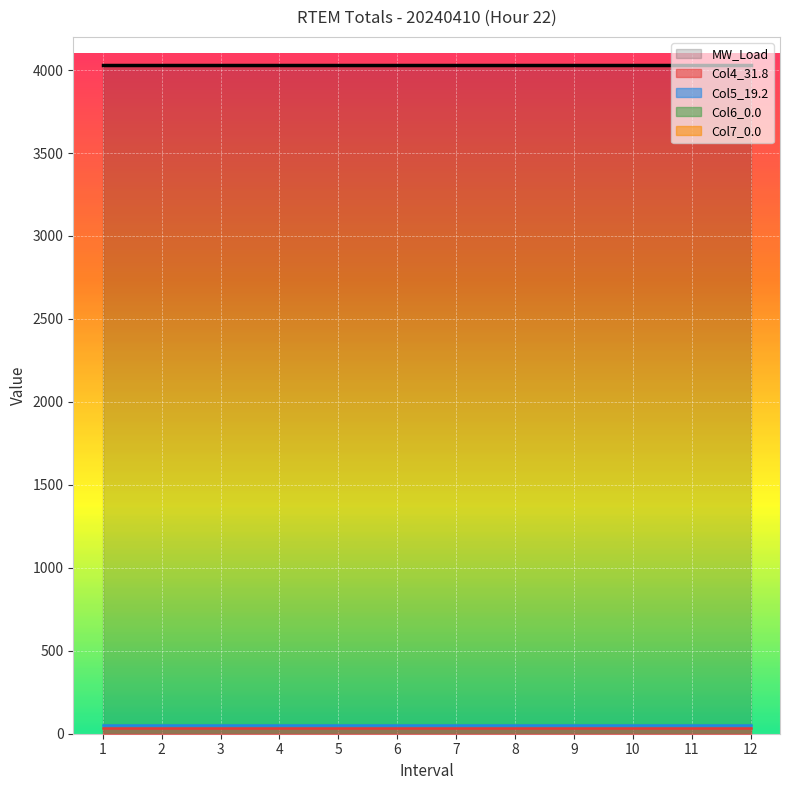

Is this an area chart (filled region under the line)?

No